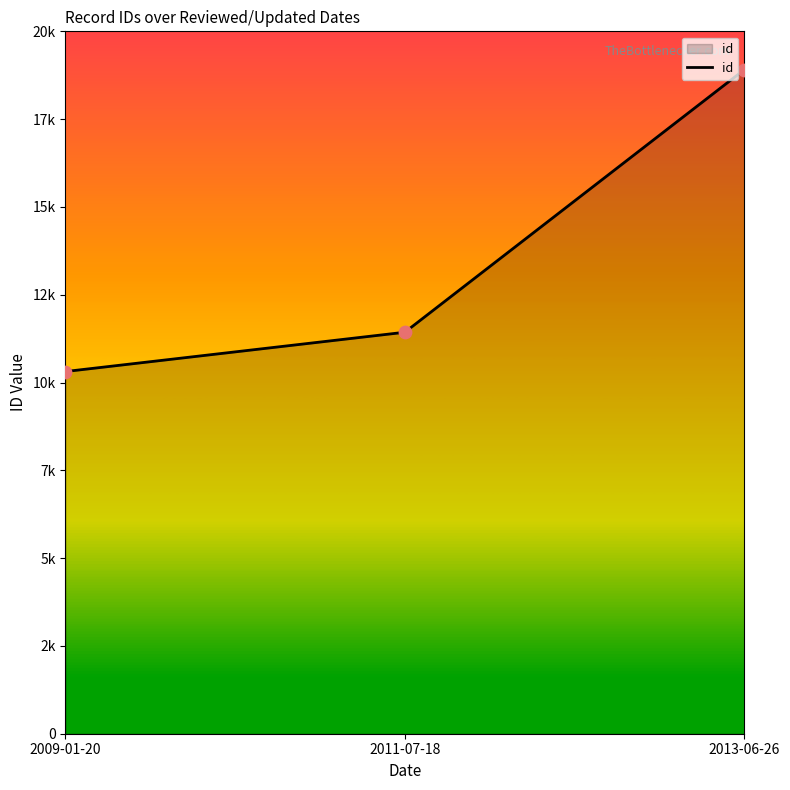

What is the change in value from 2009-01-20 to 2013-06-26?

+8596